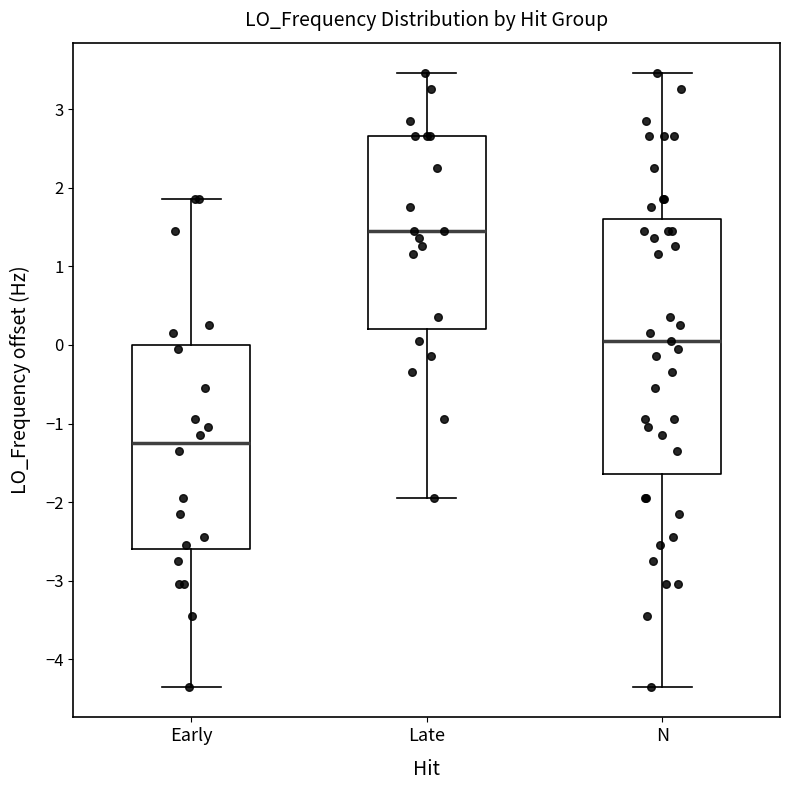

Reading left to right, transcribe this box plot: for each box, give where its median line is, the range the box spans, and where its two whiskers end, as read against the y-axis. The values are not printed on the chart, so give them approximately, as read against the axis.

Early: median -1.2, box -2.6 to 0.0, whiskers -4.3 to 1.9
Late: median 1.5, box 0.2 to 2.7, whiskers -1.9 to 3.5
N: median 0.1, box -1.6 to 1.6, whiskers -4.3 to 3.5